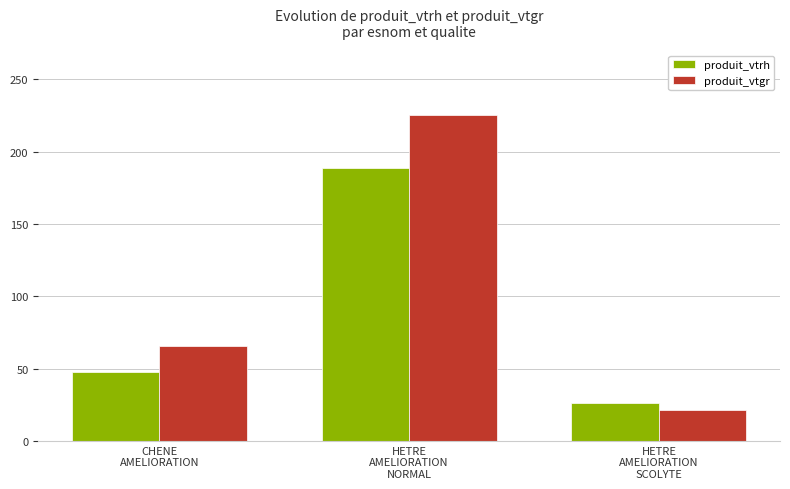

What are all the series names shown in the legend?

produit_vtrh, produit_vtgr